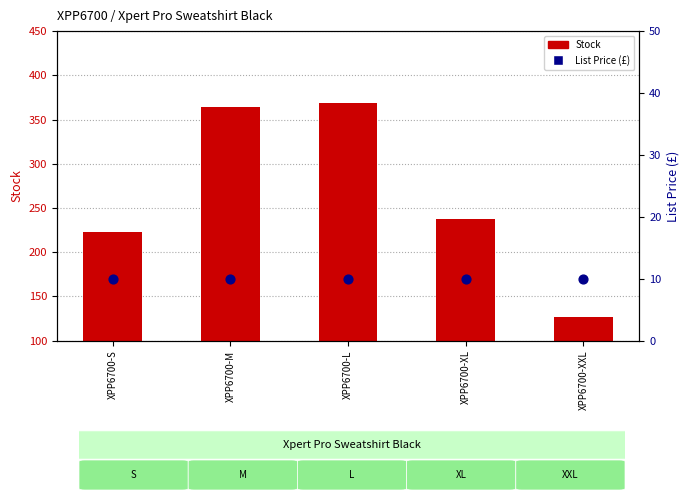

Is the value of Stock at XPP6700-XL greater than the value of List Price (£) at XPP6700-M?

Yes